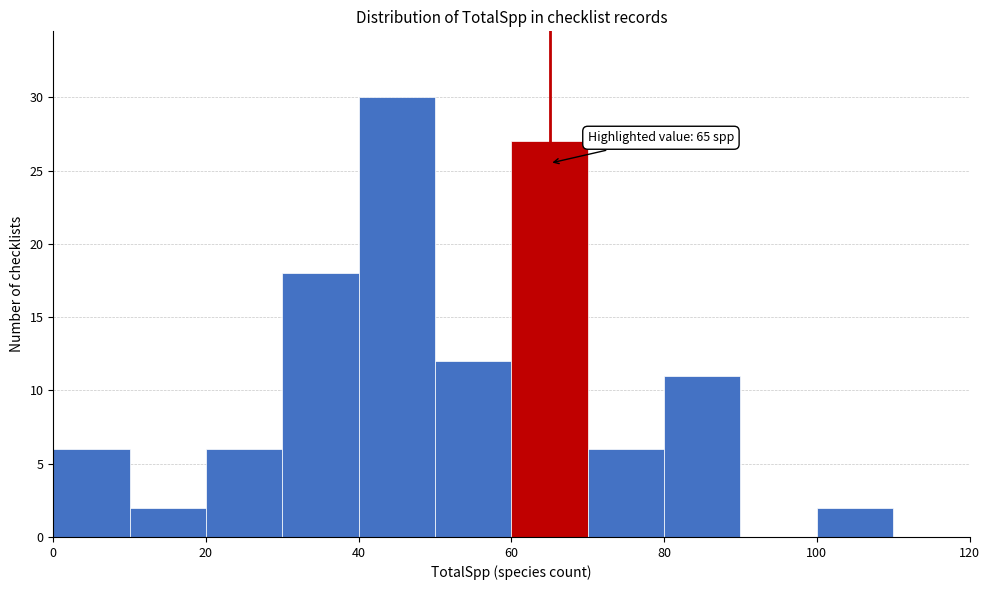

Which range on the x-axis has the tallest bar?

40 to 50